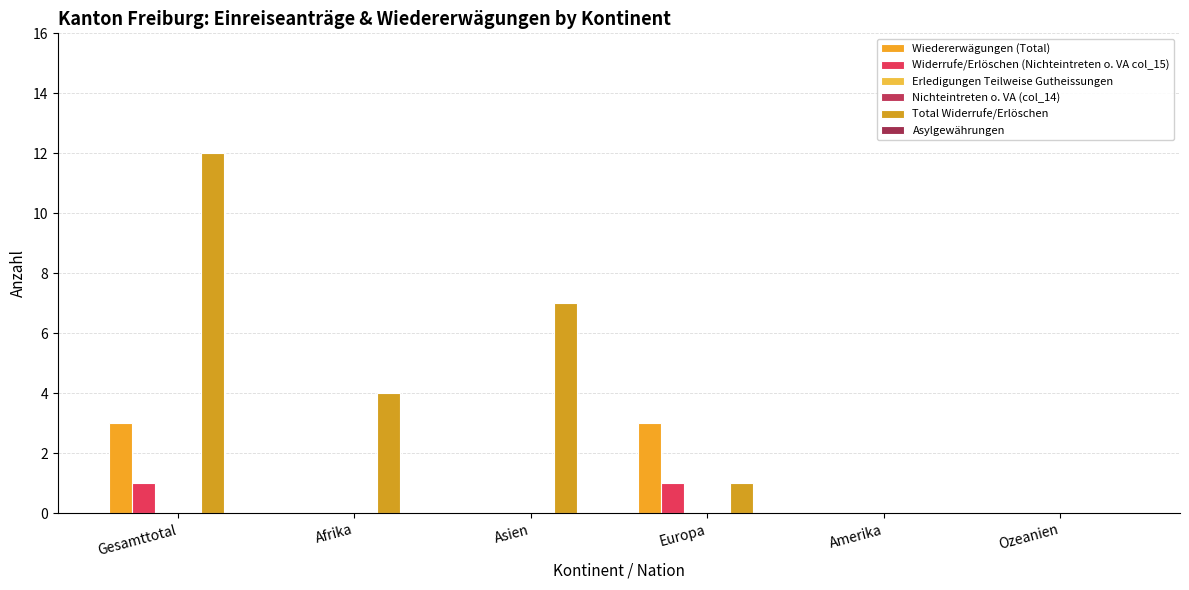

Which has a higher value, Afrika or Amerika?

Afrika